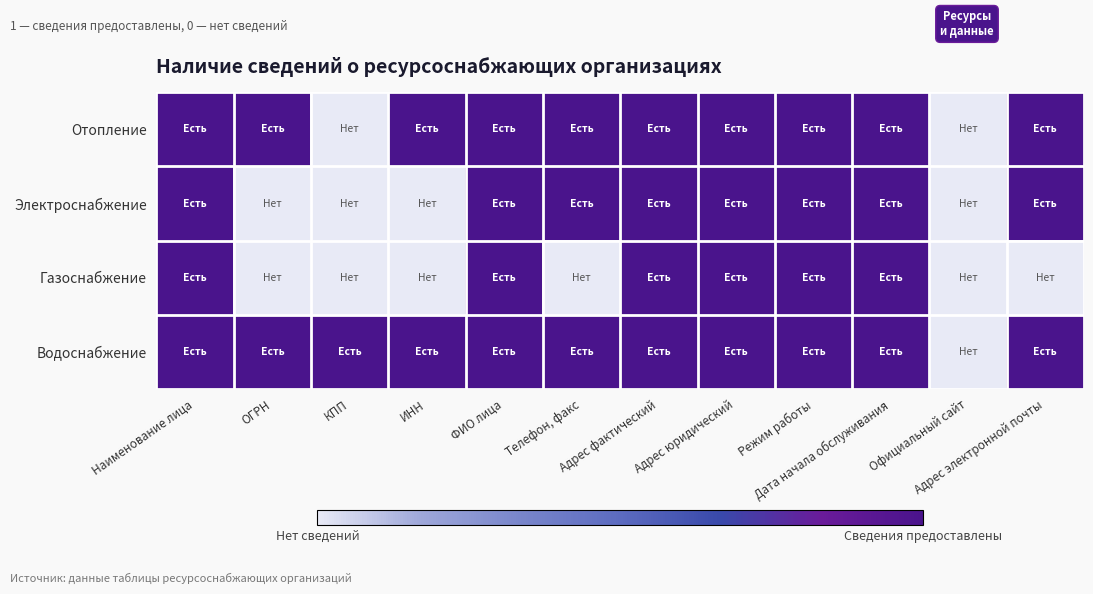

Reading right to left, what are all the values shown in this chart?

Отопление: Адрес электронной почты=1	Официальный сайт=0	Дата начала обслуживания=1	Режим работы=1	Адрес юридический=1	Адрес фактический=1	Телефон, факс=1	ФИО лица=1	ИНН=1	КПП=0	ОГРН=1	Наименование лица=1
Электроснабжение: Адрес электронной почты=1	Официальный сайт=0	Дата начала обслуживания=1	Режим работы=1	Адрес юридический=1	Адрес фактический=1	Телефон, факс=1	ФИО лица=1	ИНН=0	КПП=0	ОГРН=0	Наименование лица=1
Газоснабжение: Адрес электронной почты=0	Официальный сайт=0	Дата начала обслуживания=1	Режим работы=1	Адрес юридический=1	Адрес фактический=1	Телефон, факс=0	ФИО лица=1	ИНН=0	КПП=0	ОГРН=0	Наименование лица=1
Водоснабжение: Адрес электронной почты=1	Официальный сайт=0	Дата начала обслуживания=1	Режим работы=1	Адрес юридический=1	Адрес фактический=1	Телефон, факс=1	ФИО лица=1	ИНН=1	КПП=1	ОГРН=1	Наименование лица=1